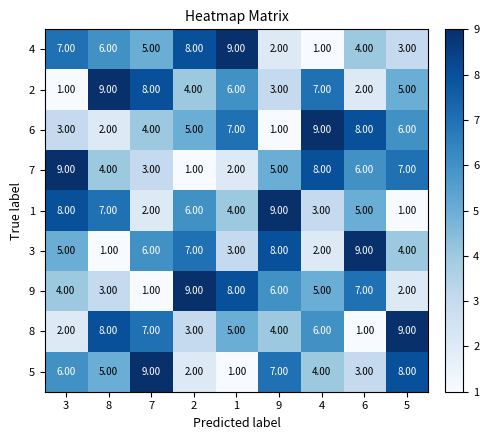

What is the difference between the highest and lowest values at 2?

8